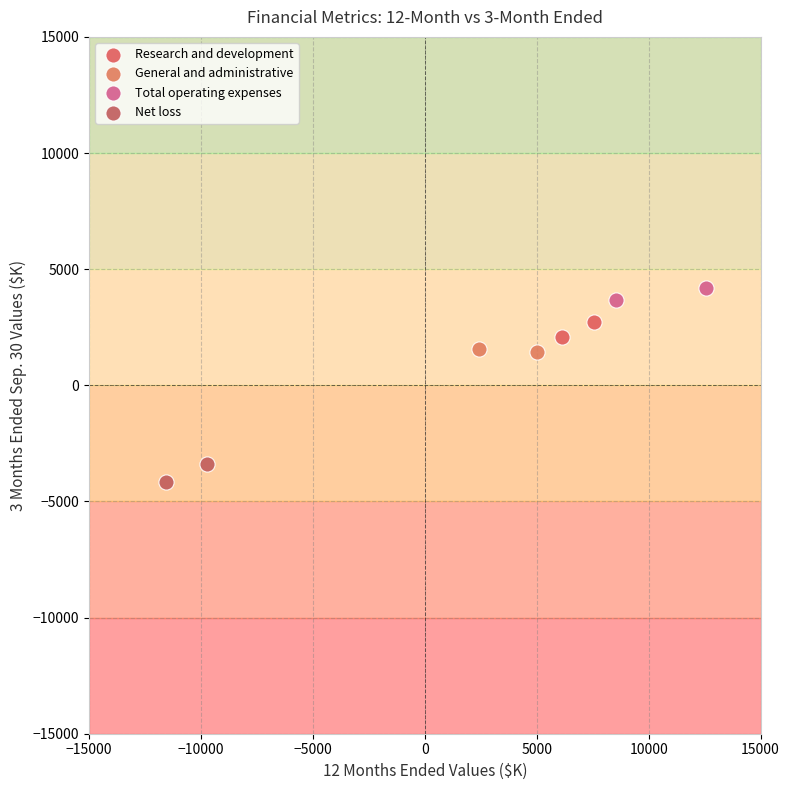

Which series reaches the maximum Y coordinate?

Total operating expenses